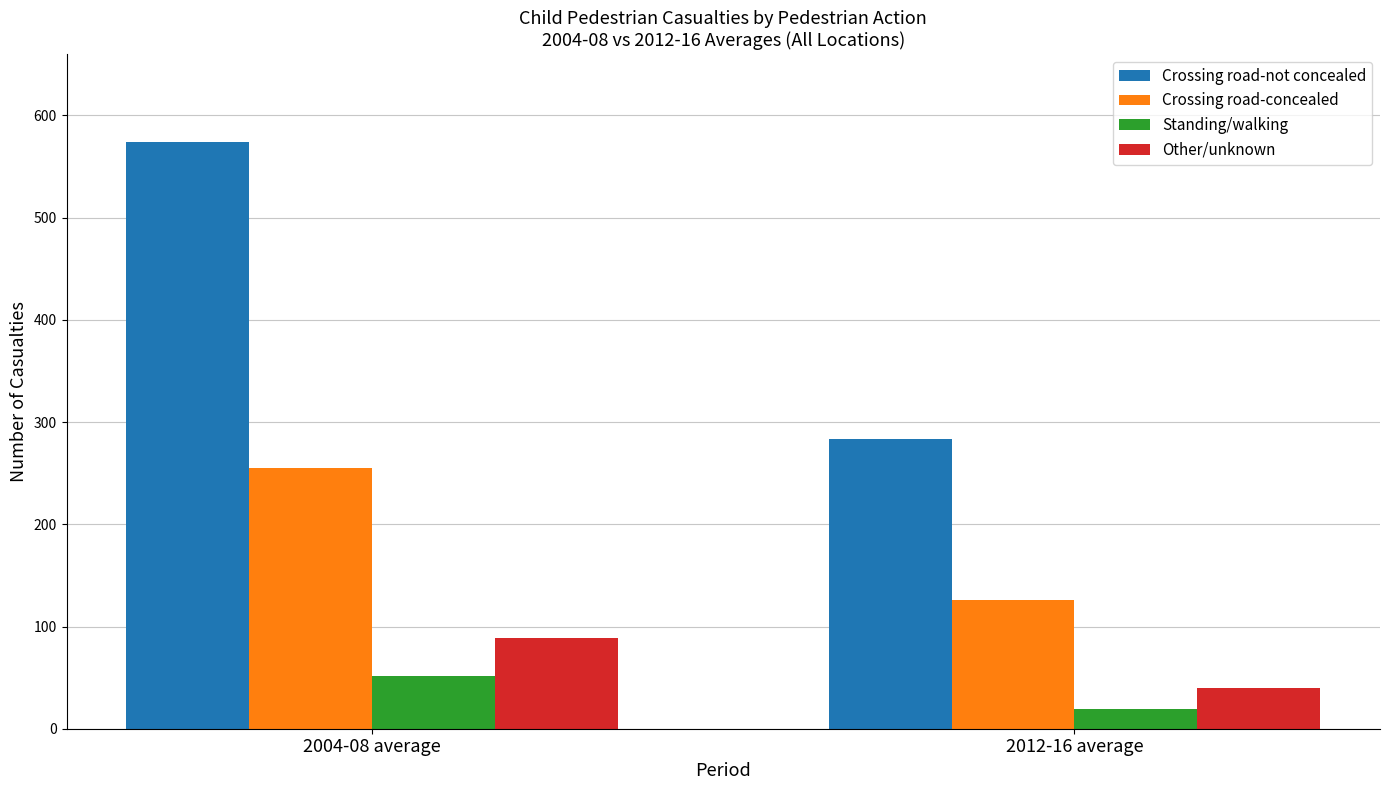

Is the value of Other/unknown at 2012-16 average greater than the value of Crossing road-concealed at 2012-16 average?

No